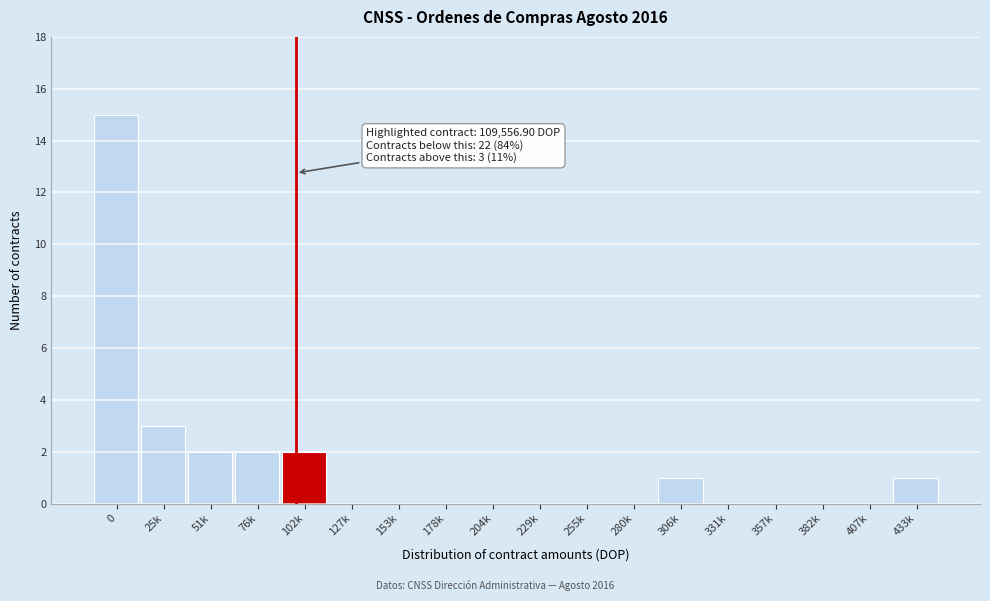

Reading left to right, list all the values displayed in this chart.

0=15	25k=3	51k=2	76k=2	102k=2	127k=0	153k=0	178k=0	204k=0	229k=0	255k=0	280k=0	306k=1	331k=0	357k=0	382k=0	407k=0	433k=1